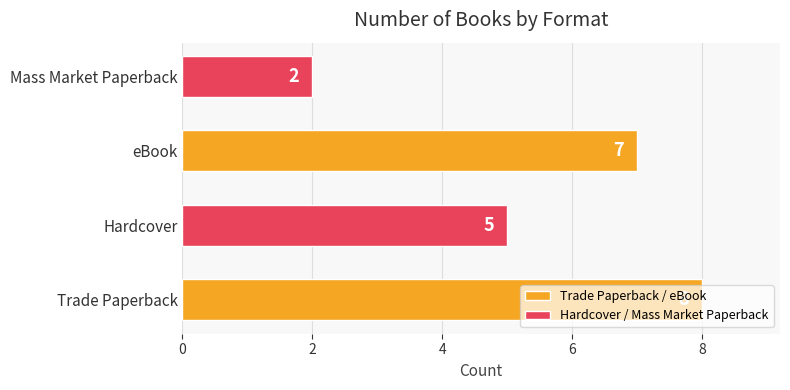

What is the ratio of the value at Trade Paperback to the value at Hardcover?

1.6